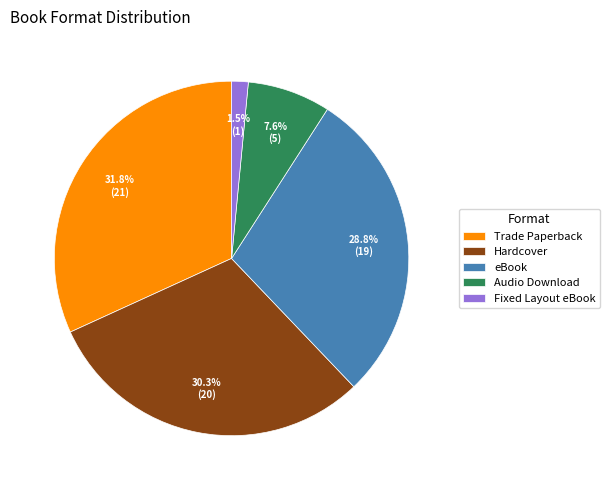

Which category has the biggest portion of the pie?

Trade Paperback